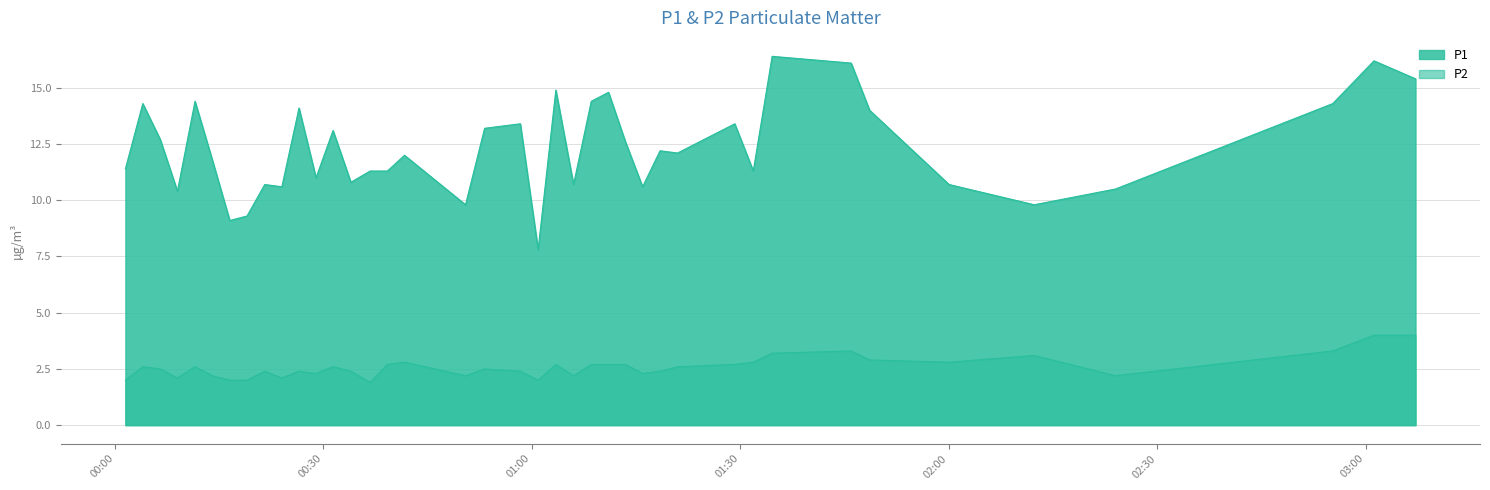

True or false: P1 has more than 0 points higher than both neighbors.

True